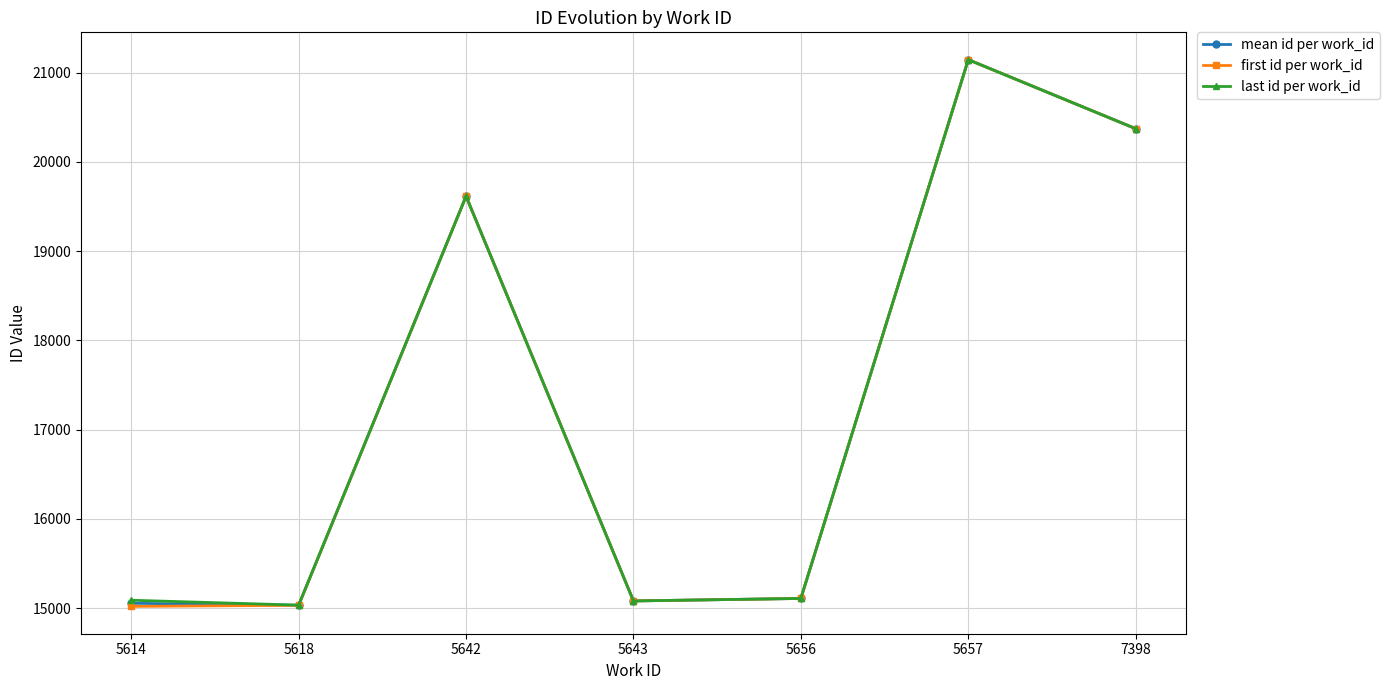

Where is the first local maximum for last id per work_id?

5642